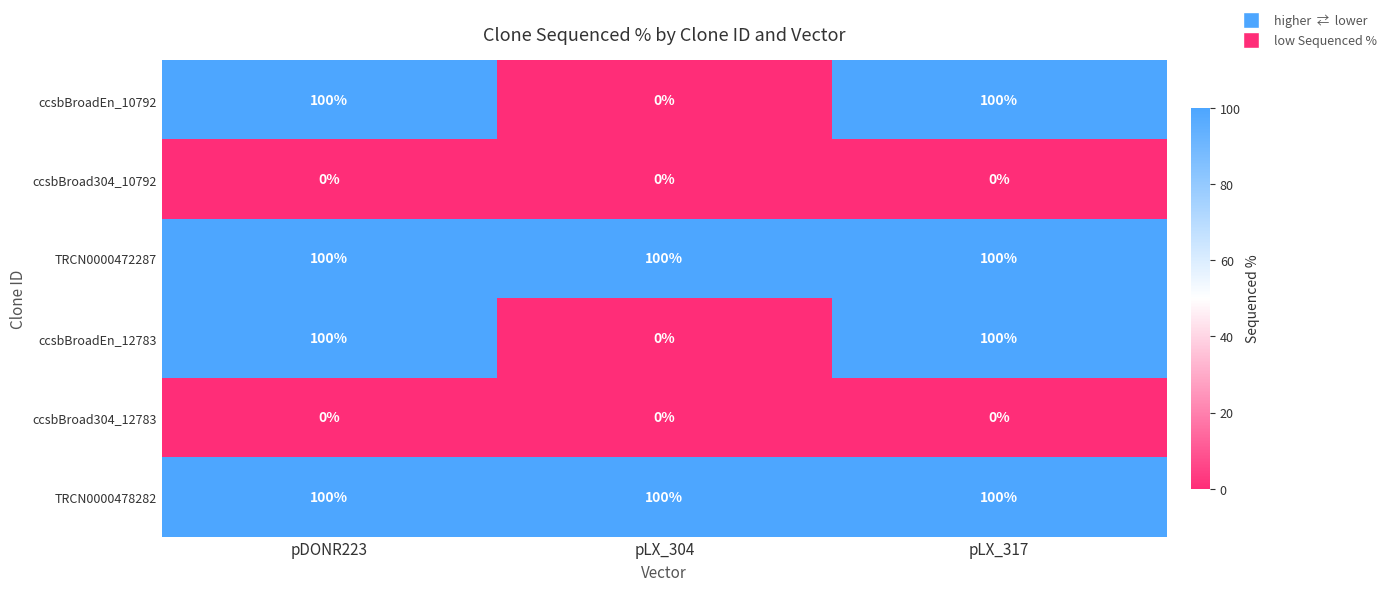

What is the total value across all series at pLX_304?

200